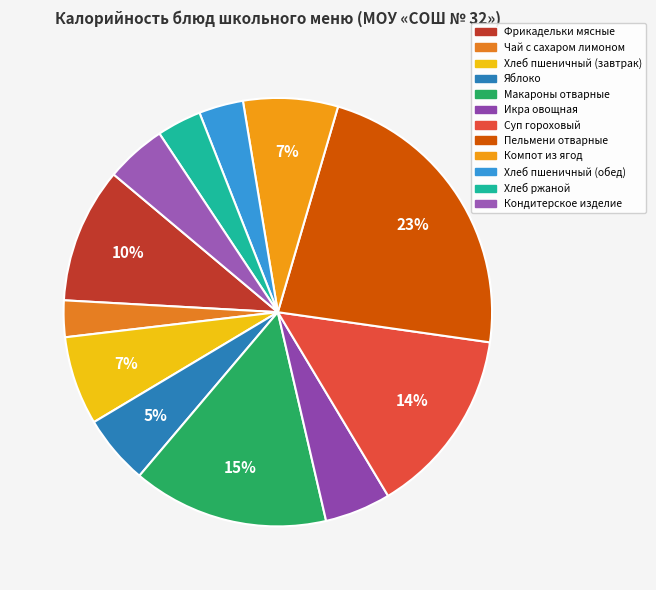

How many segments does this pie chart have?

12